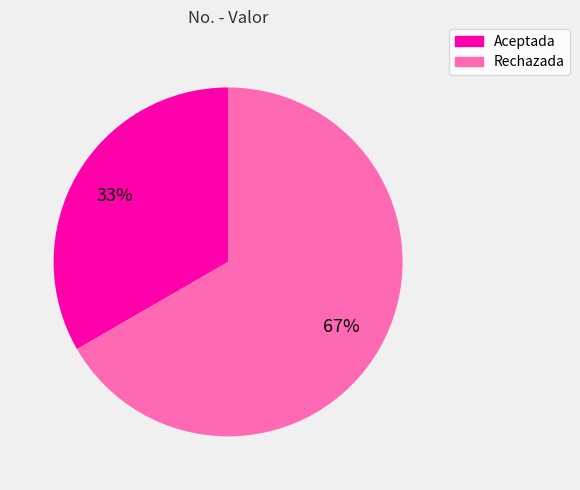

What is the ratio of the value at Aceptada to the value at Rechazada?

0.5